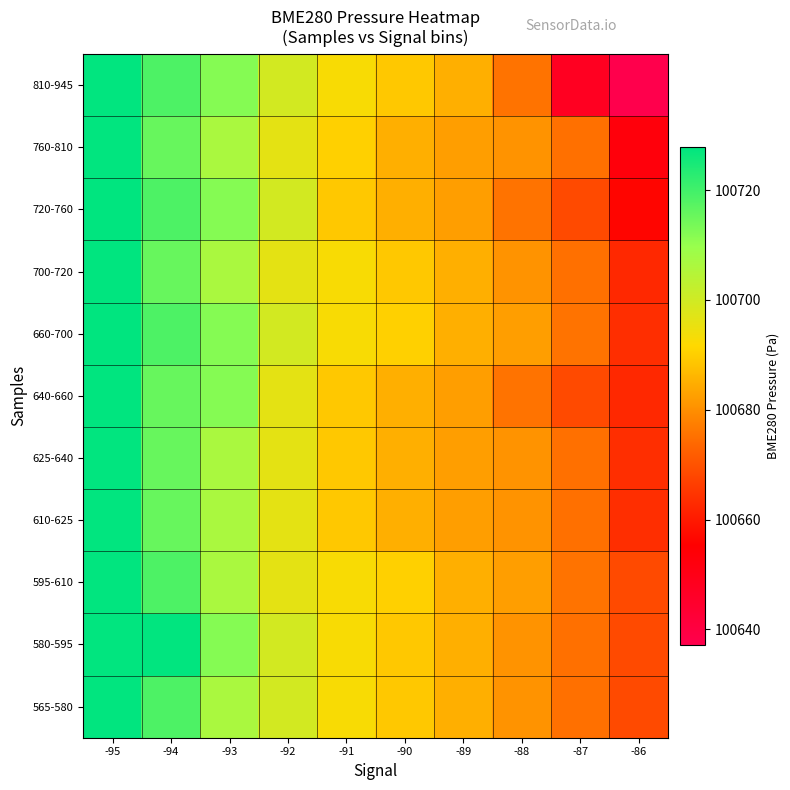

Between -86 and -90, which is larger?

-90